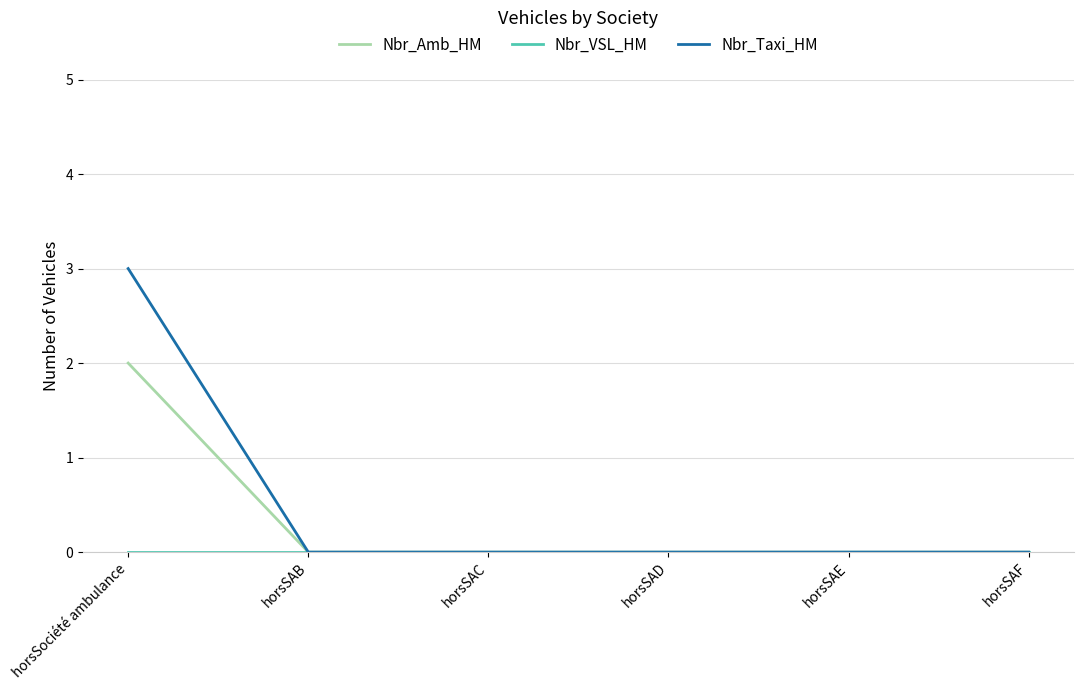

At which category is the sum across all series the highest?

horsSociété ambulance